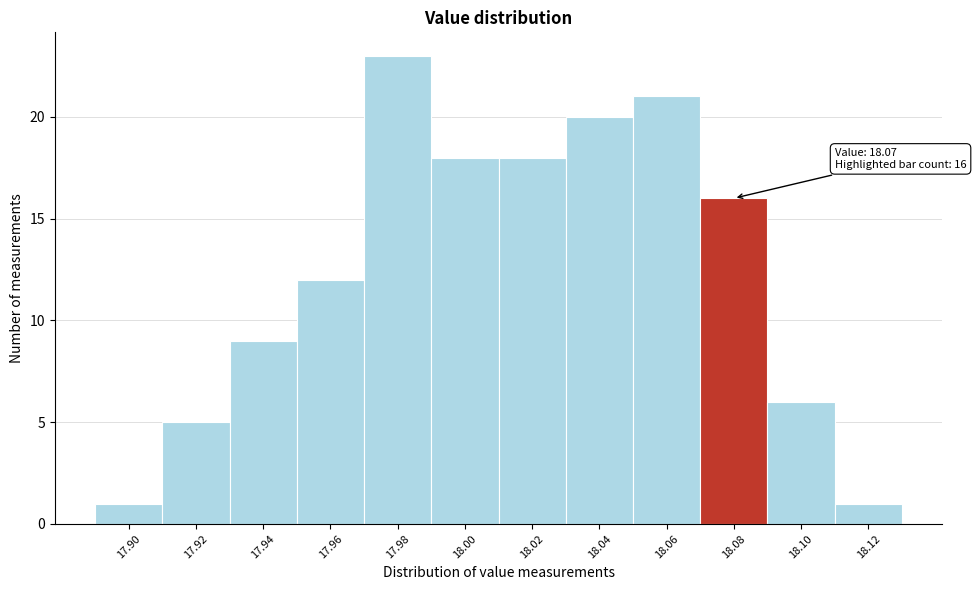

Which range on the x-axis has the tallest bar?

17.97 to 17.99